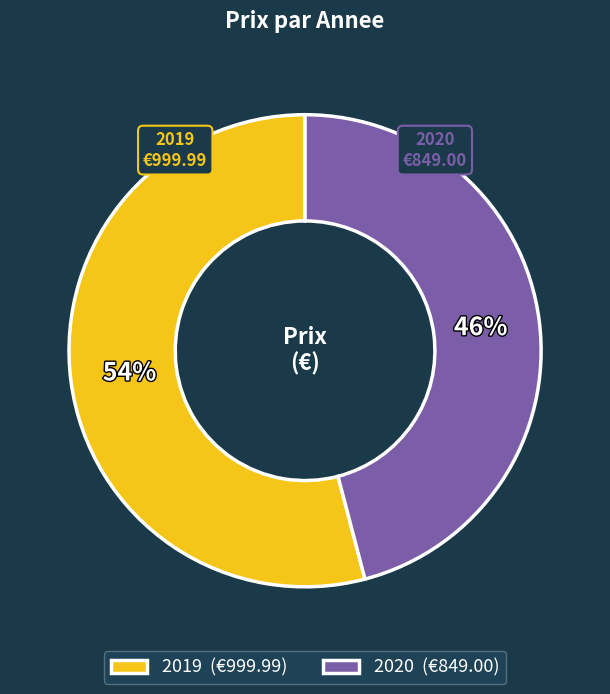

To the nearest percent, what is the difference between the largest and smallest slice percentages?

8%